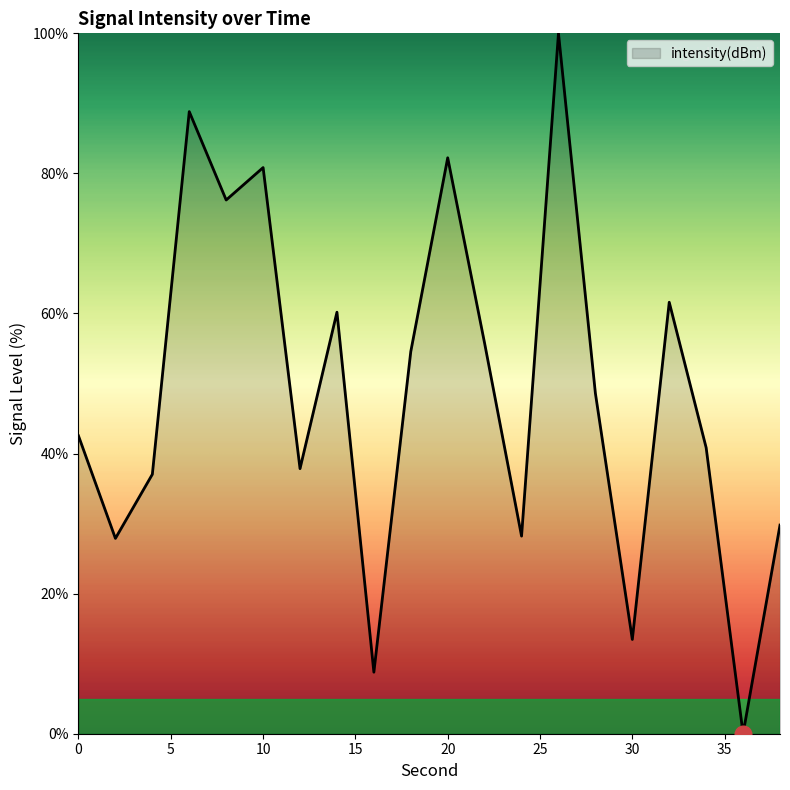

True or false: there are more than 0 points higher than both neighbors.

True